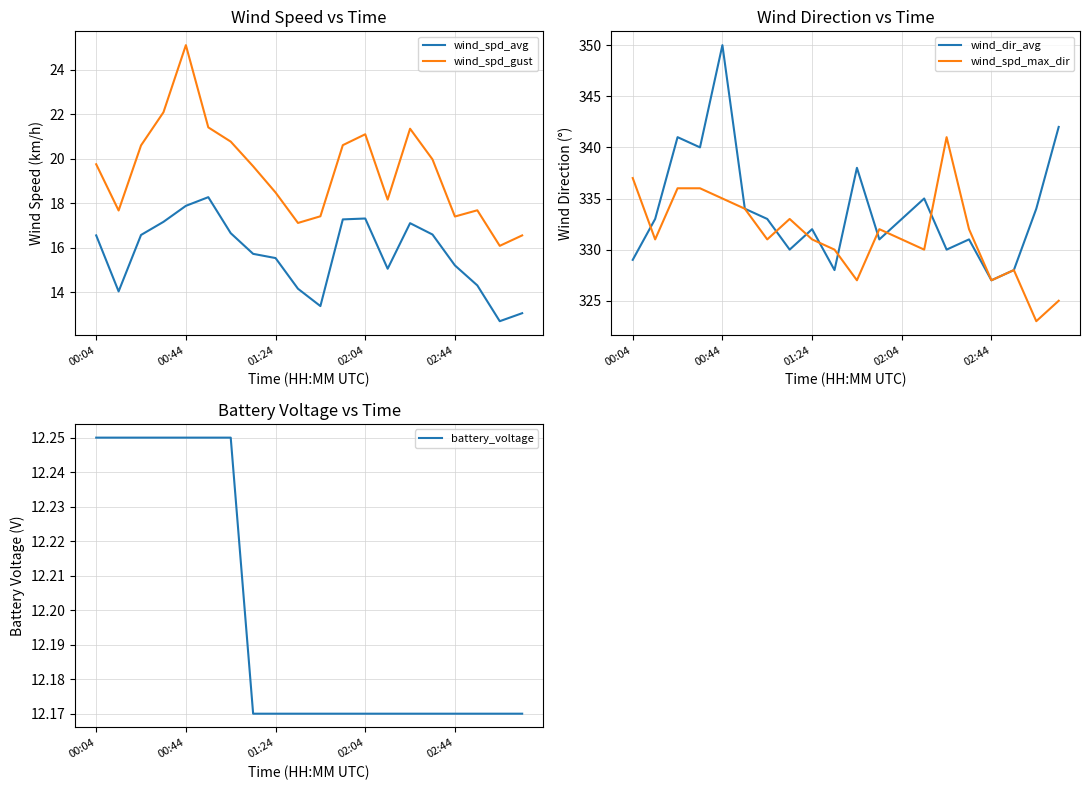

What is the average value of the wind_dir_avg series?

334